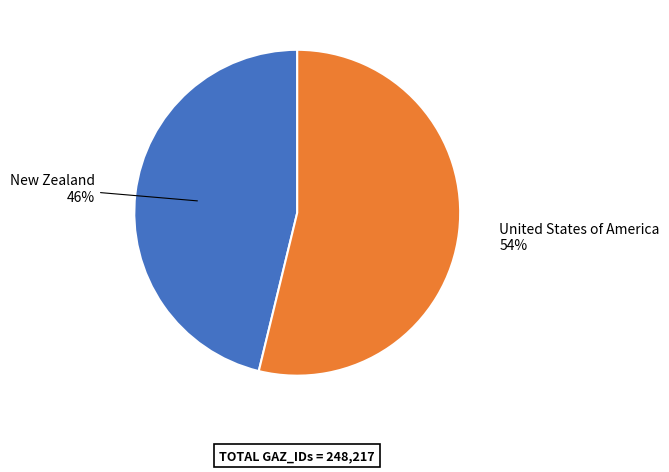

How many segments does this pie chart have?

2